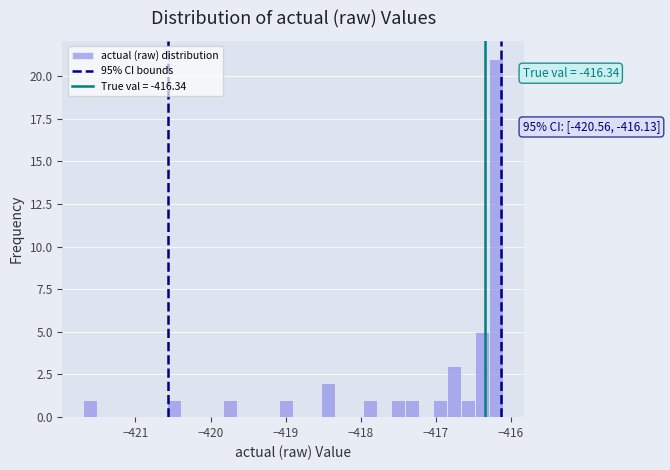

Around what value on the x-axis is the tallest bar? Give the approximate position of its centre, as read against the axis.

-416.2